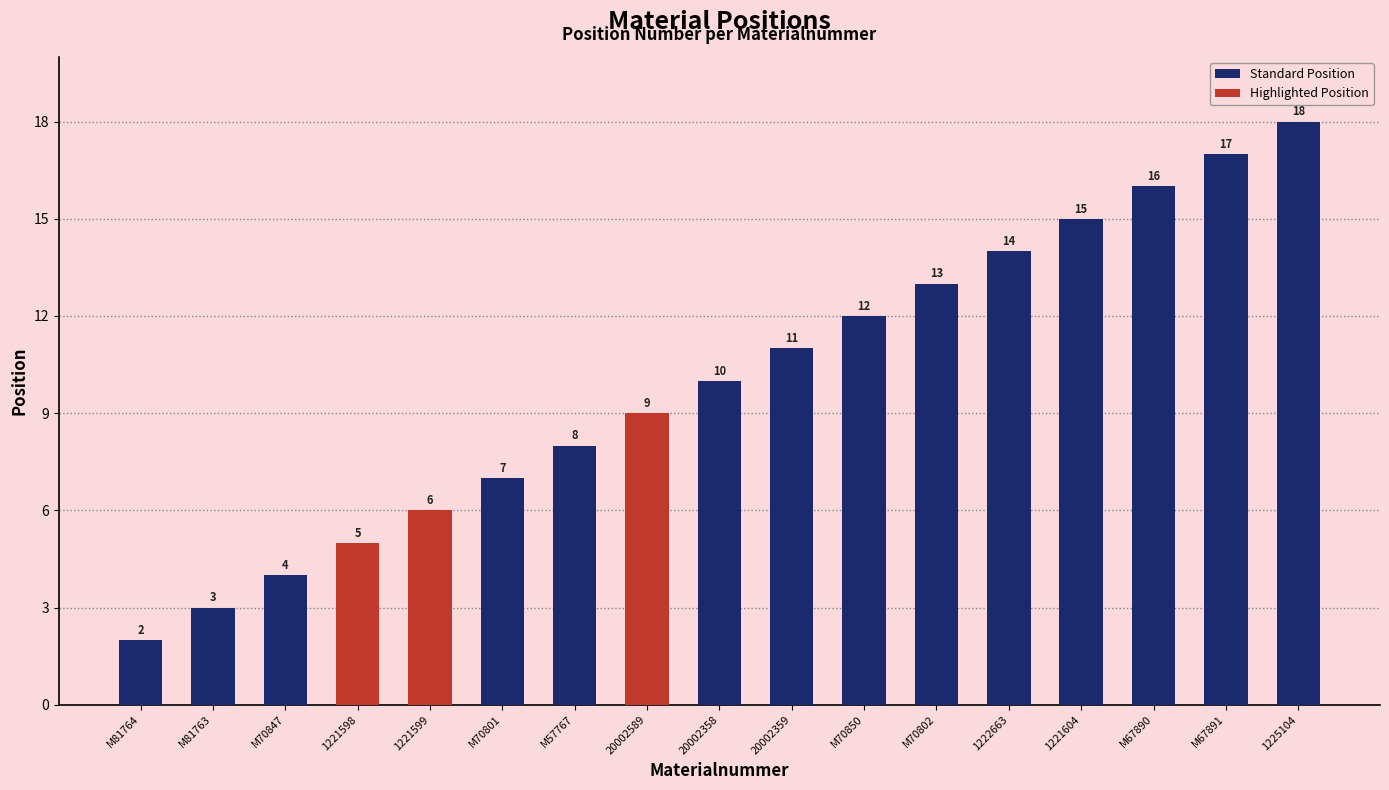

Rank the categories by value from highest to lowest.

1225104, M67891, M67890, 1221604, 1222663, M70802, M70850, 20002359, 20002358, 20002589, M57767, M70801, 1221599, 1221598, M70847, M81763, M81764